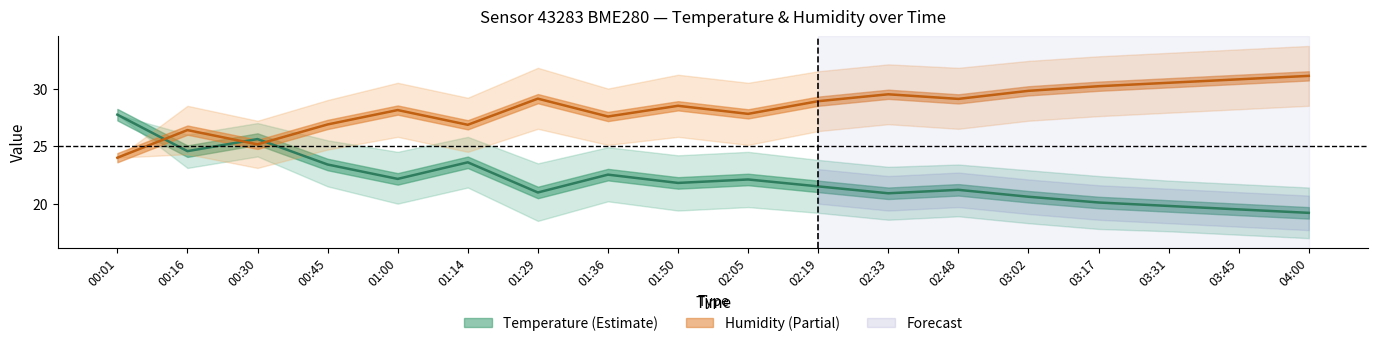

Reading left to right, what are all the values shown in this chart?

temperature: 27.7	24.6	25.6	23.4	22.1	23.6	21.0	22.5	21.8	22.1	21.5	20.9	21.2	20.6	20.1	19.8	19.5	19.2
temperature_upper: 27.7	26.0	27.0	25.5	24.5	25.8	23.5	24.9	24.2	24.5	23.8	23.2	23.4	22.9	22.4	22.0	21.7	21.4
temperature_lower: 27.7	23.1	24.1	21.5	20.0	21.4	18.5	20.2	19.4	19.7	19.2	18.6	18.9	18.3	17.8	17.6	17.3	17.0
humidity: 24.0	26.4	25.1	26.9	28.1	26.9	29.1	27.6	28.5	27.8	28.9	29.5	29.1	29.8	30.2	30.5	30.8	31.1
humidity_upper: 24.0	28.5	27.2	29.0	30.5	29.2	31.8	30.0	31.2	30.5	31.5	32.1	31.8	32.4	32.8	33.1	33.4	33.7
humidity_lower: 24.0	24.3	23.1	24.7	25.8	24.5	26.5	25.1	25.8	25.1	26.3	26.9	26.5	27.2	27.6	27.9	28.2	28.5